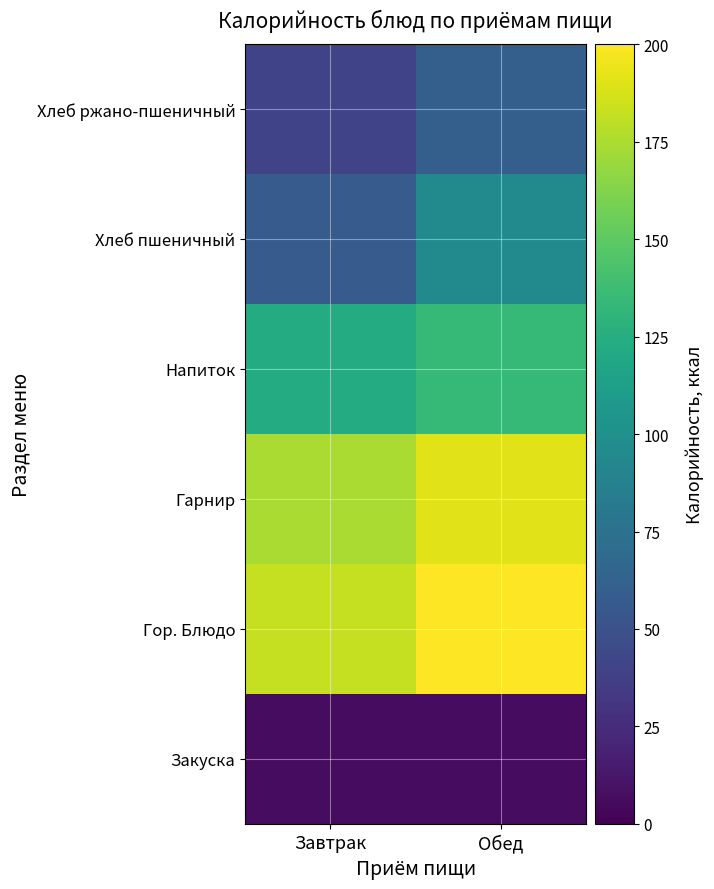

At which category is the sum across all series the highest?

Обед